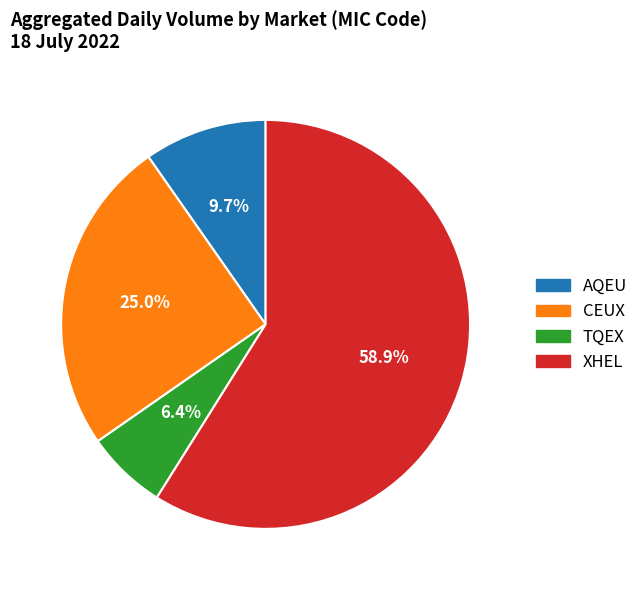

To the nearest percent, what is the difference between the CEUX and XHEL slice percentages?

34%